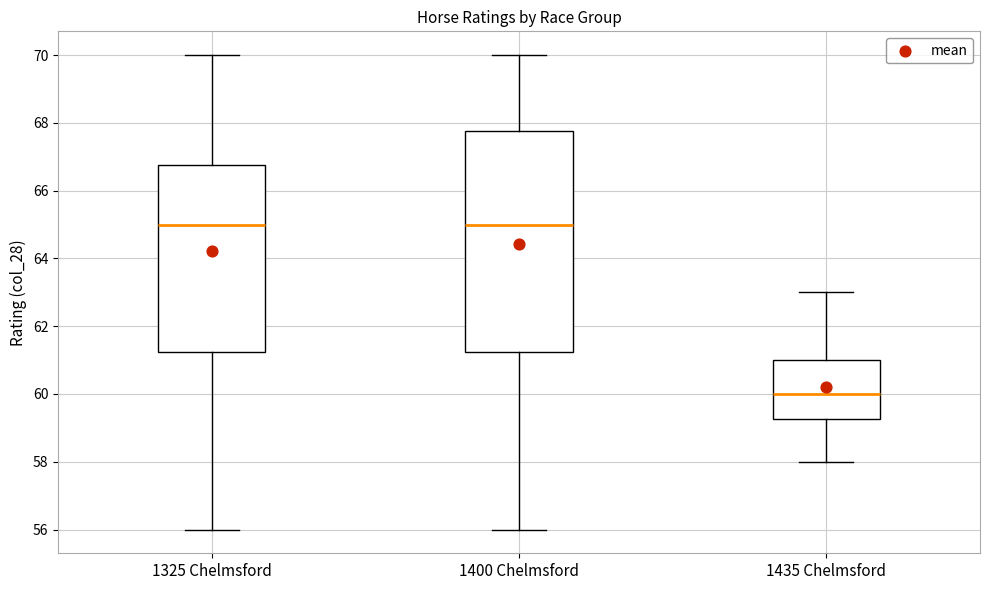

Where does the median line of the box for 1435 Chelmsford sit on the y-axis? The values are not printed on the chart, so give them approximately, as read against the axis.

60.0